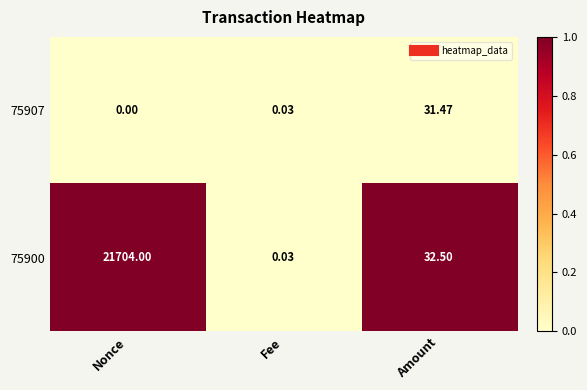

At which category is the sum across all series the highest?

Nonce